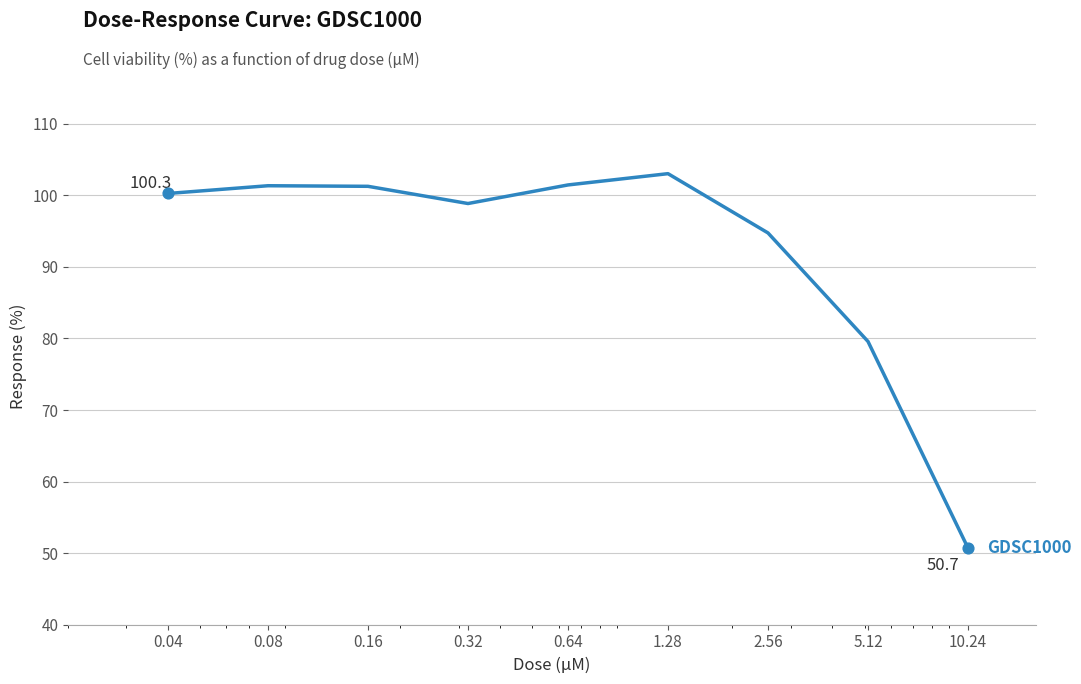

What is the minimum value shown in the chart?

50.7